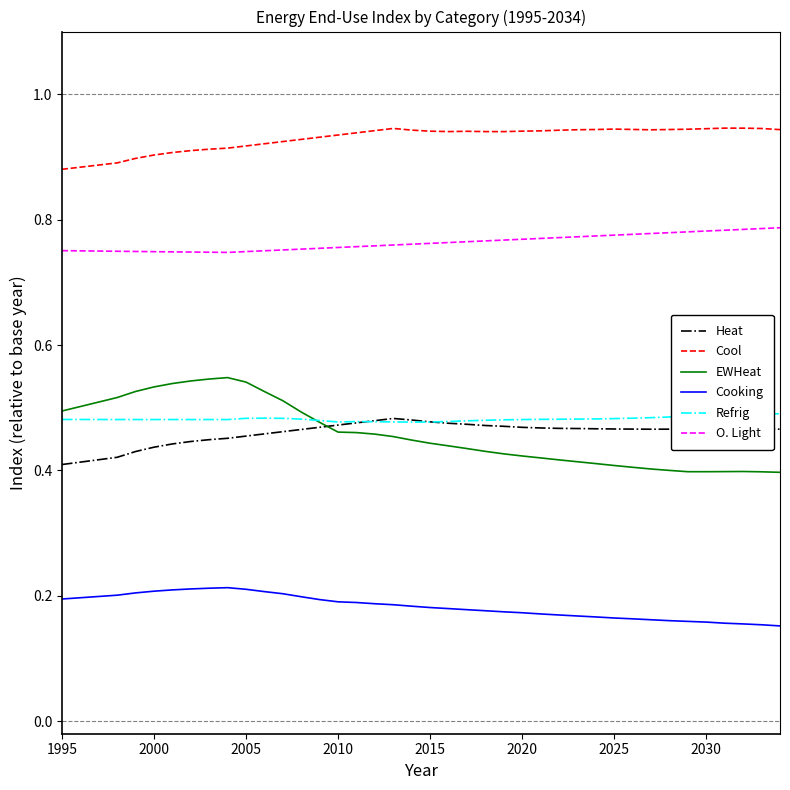

Which series has the widest spread of values?

EWHeat